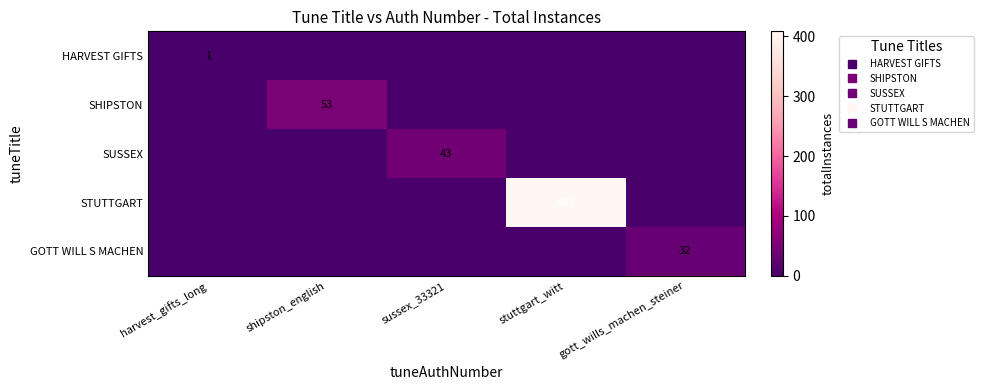

At which label does SHIPSTON reach its peak?

shipston_english